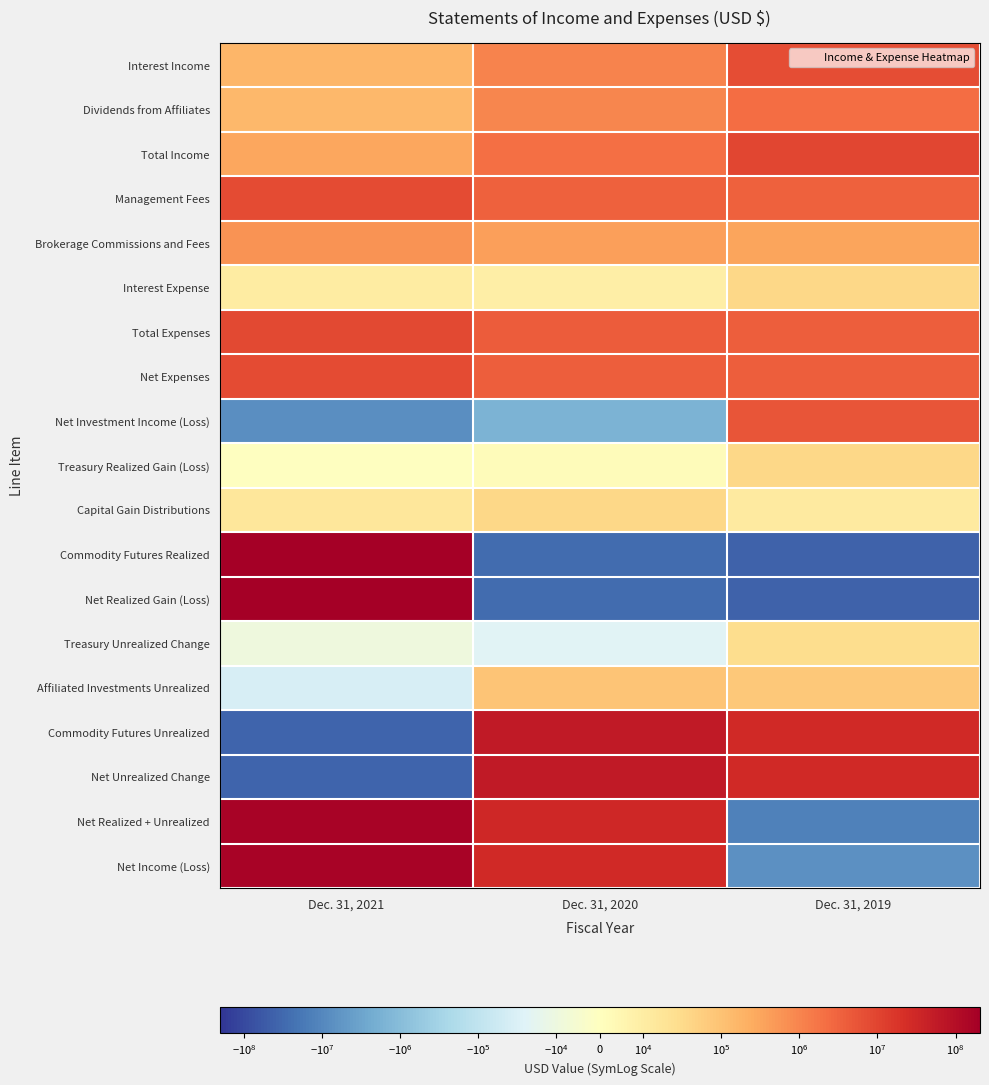

What is the difference between the highest and lowest values at Dec. 31, 2019?

72247300